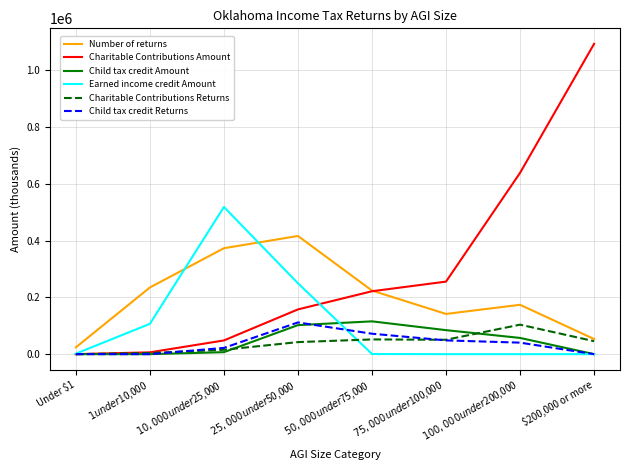

How many times do Child tax credit Amount and Charitable Contributions Amount cross each other?

1